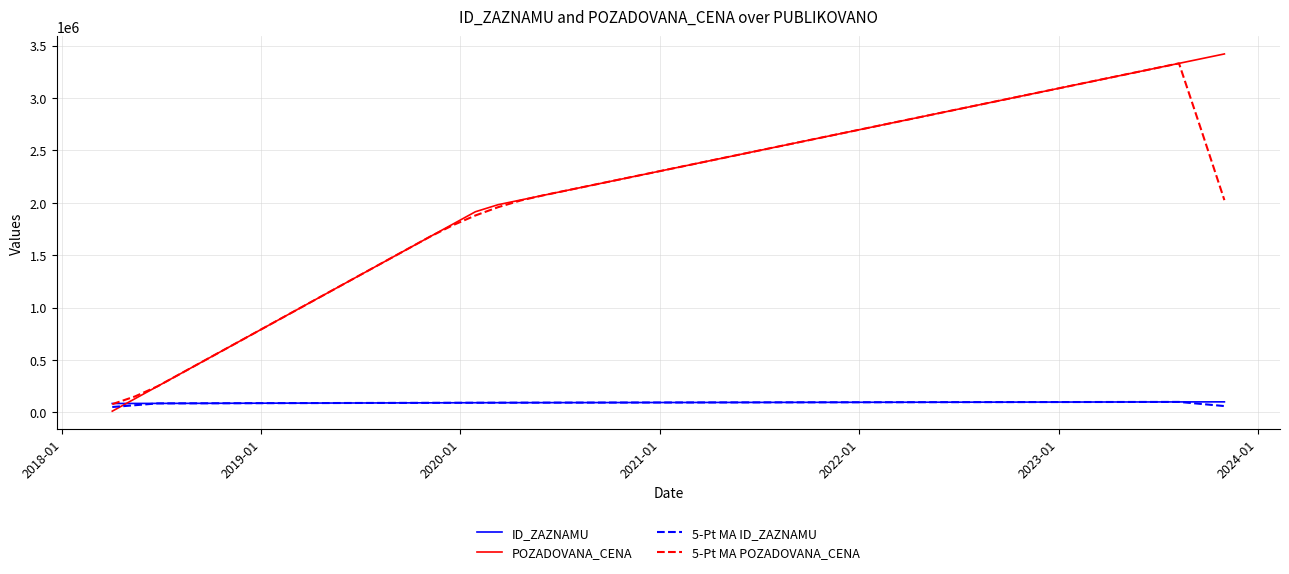

Which series has the widest spread of values?

POZADOVANA_CENA